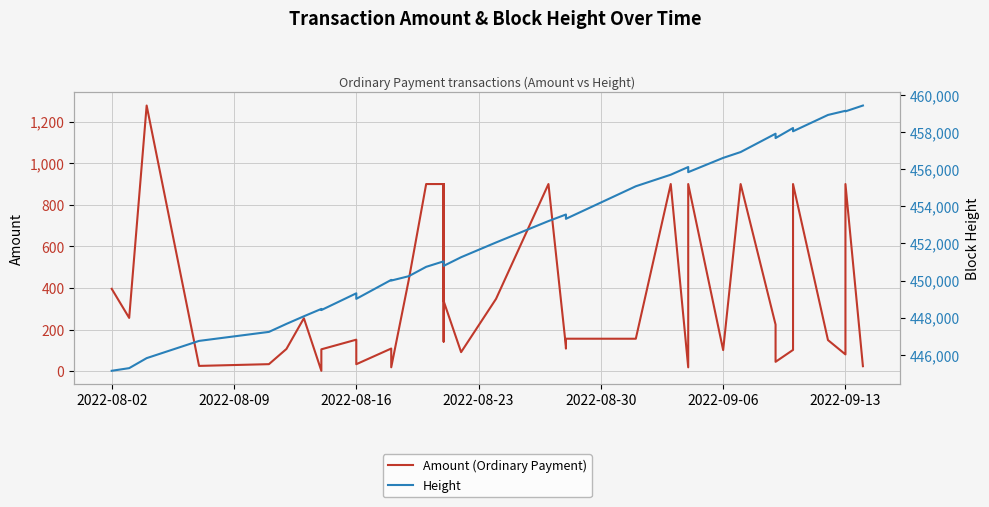

How many categories are shown in the chart?

40